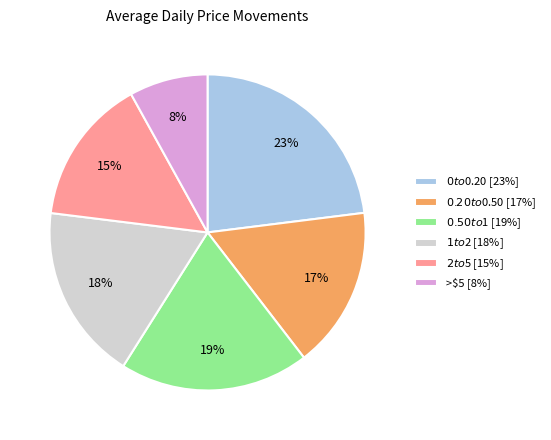

To the nearest percent, what percentage of the pie is $1 to $2?

18%